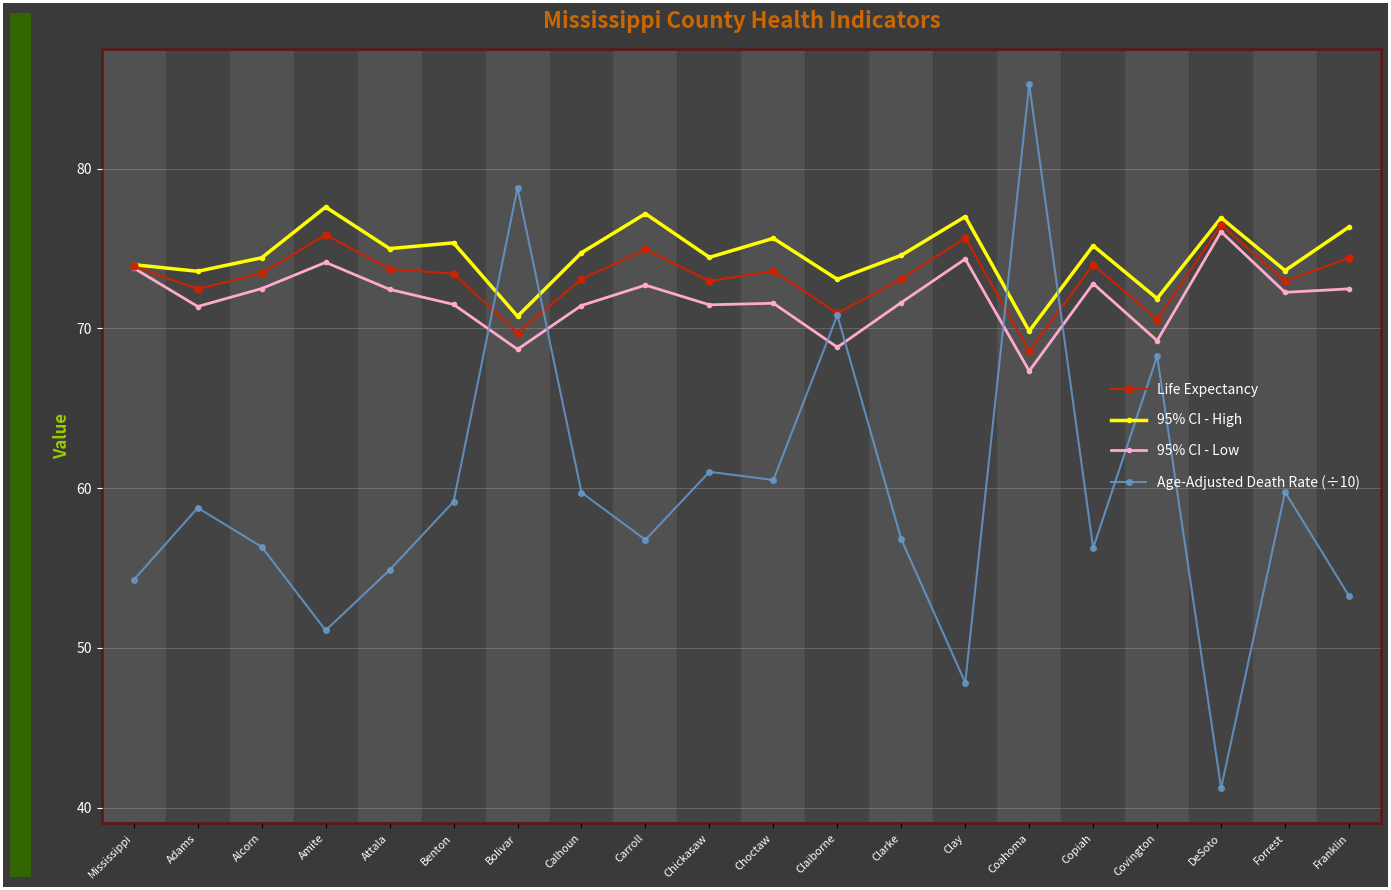

Where is the first local minimum for Age-Adjusted Death Rate (÷10)?

Amite